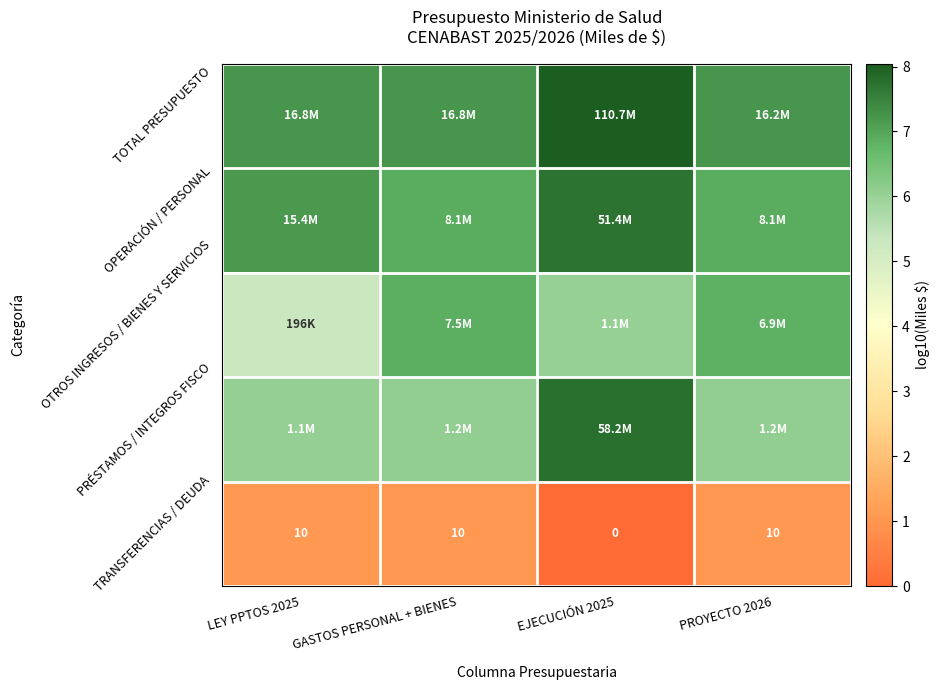

At GASTOS PERSONAL + BIENES, list the series in order from largest to smallest.

TOTAL PRESUPUESTO, OPERACIÓN / PERSONAL, OTROS INGRESOS / BIENES Y SERVICIOS, PRÉSTAMOS / INTEGROS FISCO, TRANSFERENCIAS / DEUDA